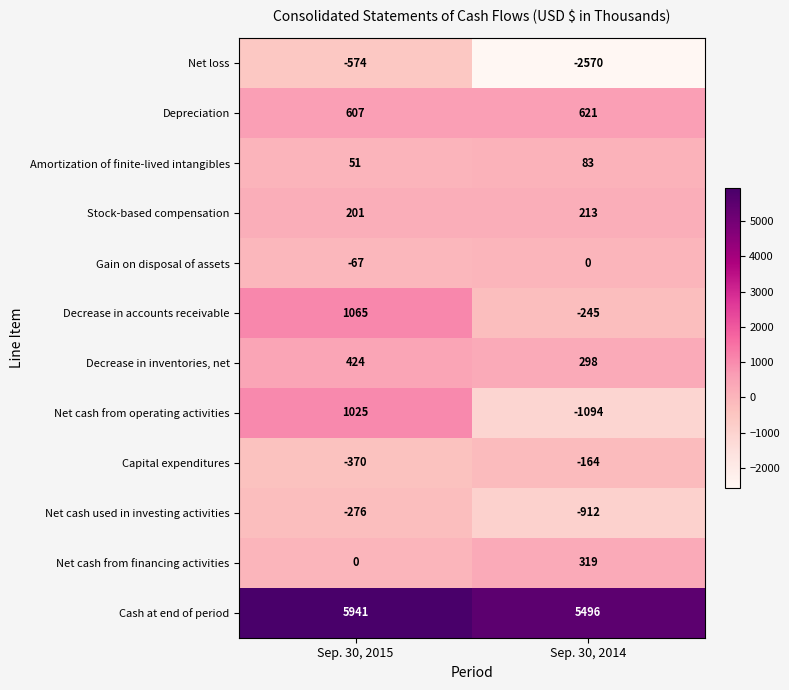

The Net cash used in investing activities series shows -458 at Sep. 30, 2015. True or false?

False